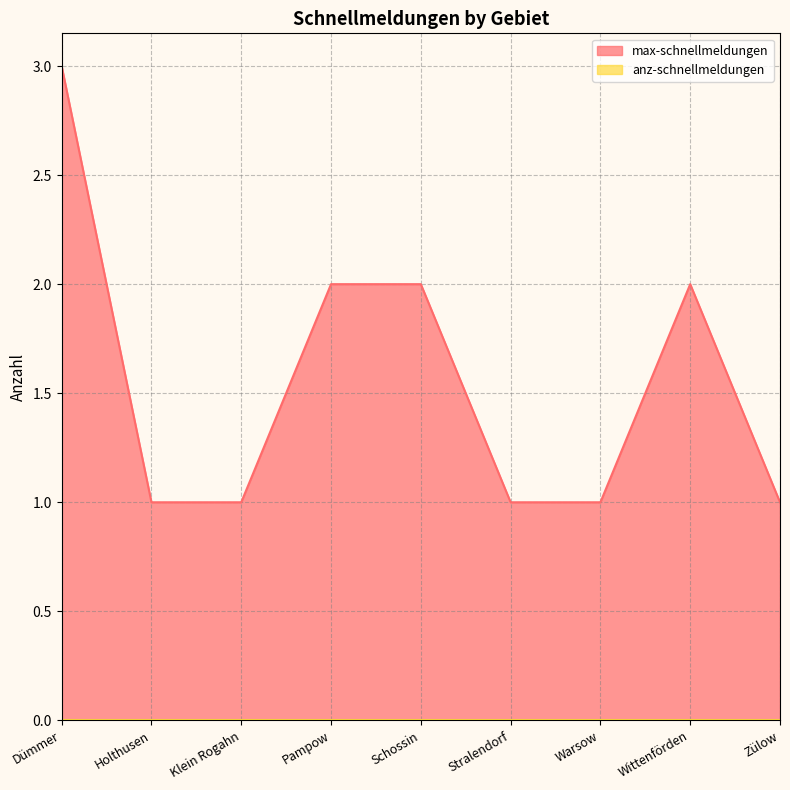

The chart shows a value of 2 at Schossin. True or false?

True